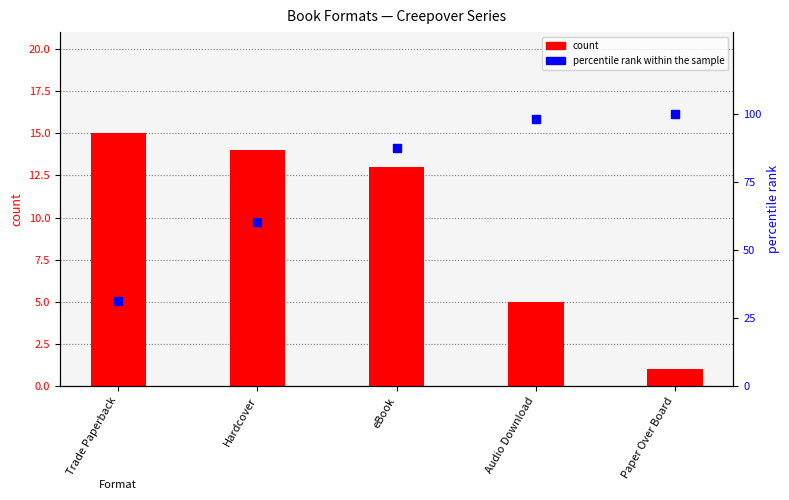

Which series has the largest total across all categories?

percentile rank within the sample